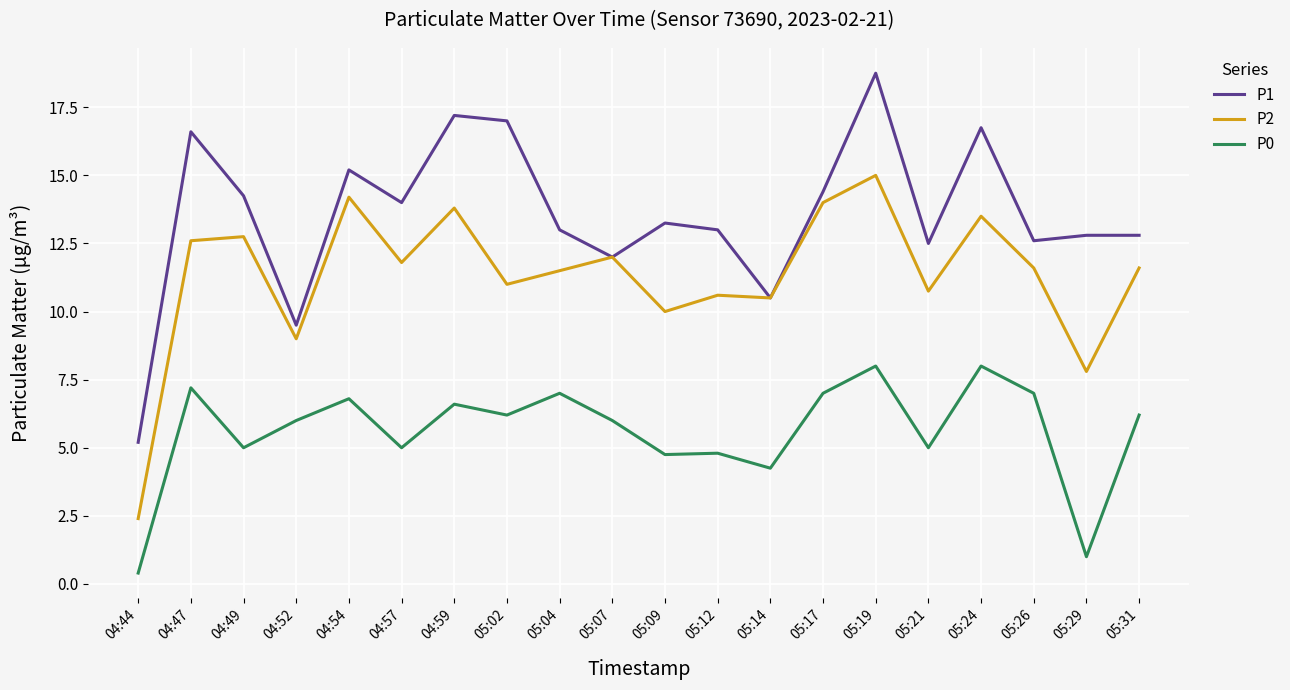

Which category has the lowest value in the P1 series?

04:44